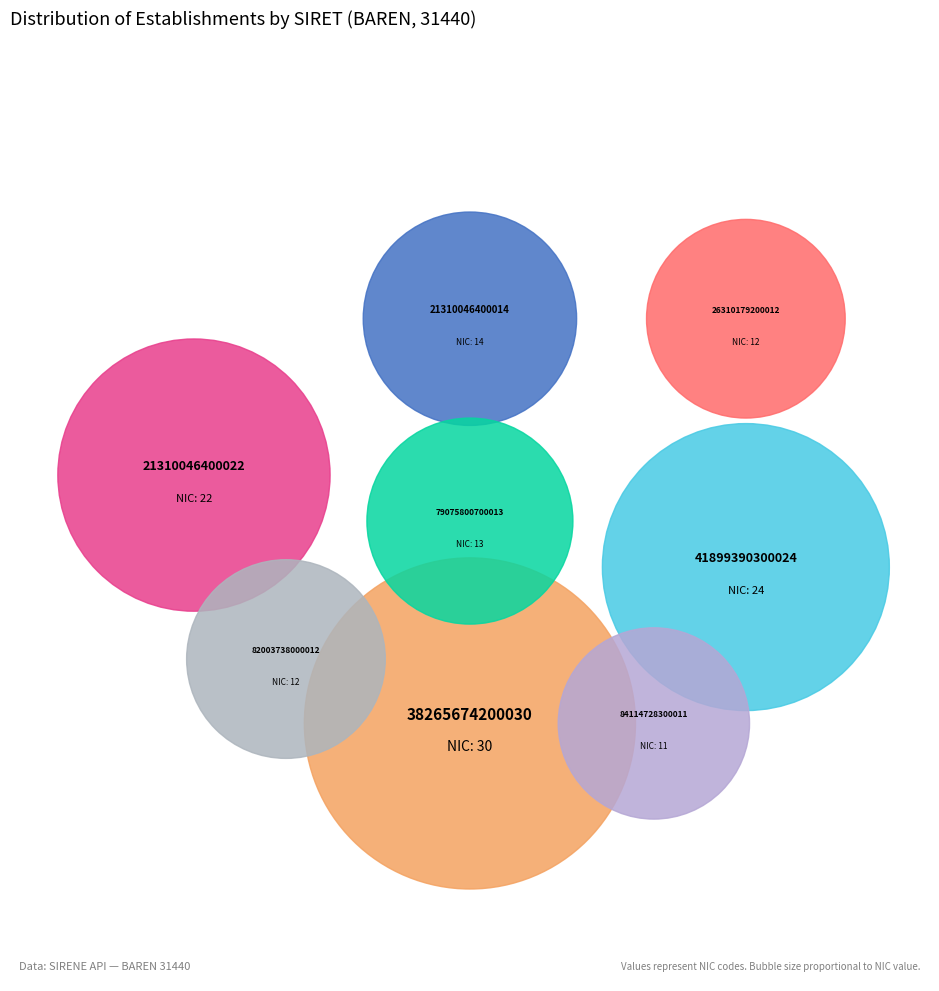

Rank the categories by value from lowest to highest.

841147283, 263101792, 820037380, 790758007, 213100464, 213100464-2, 418993903, 382656742